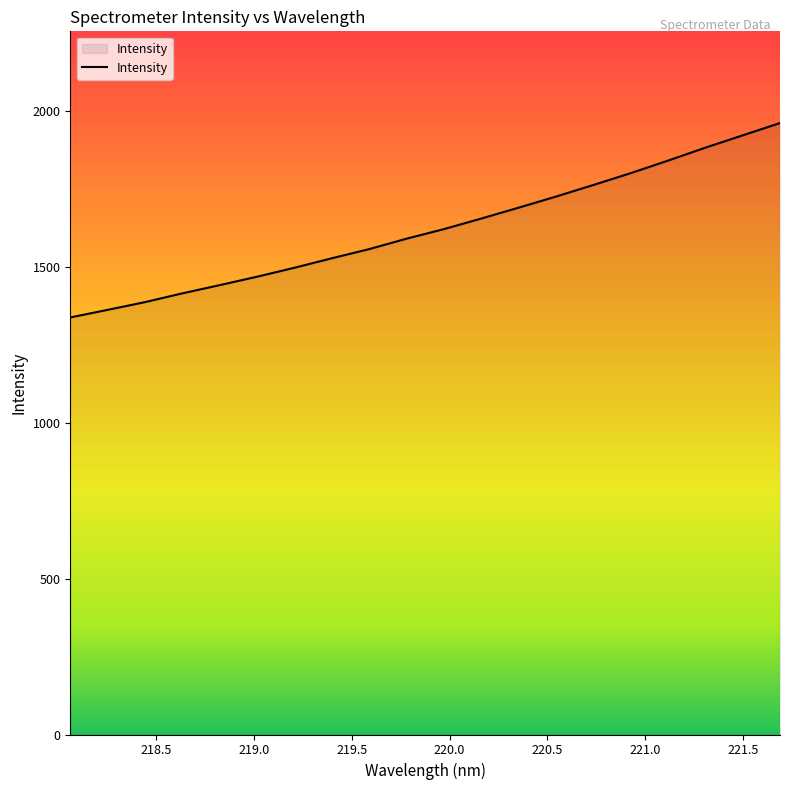

How many lines are shown in the chart?

1